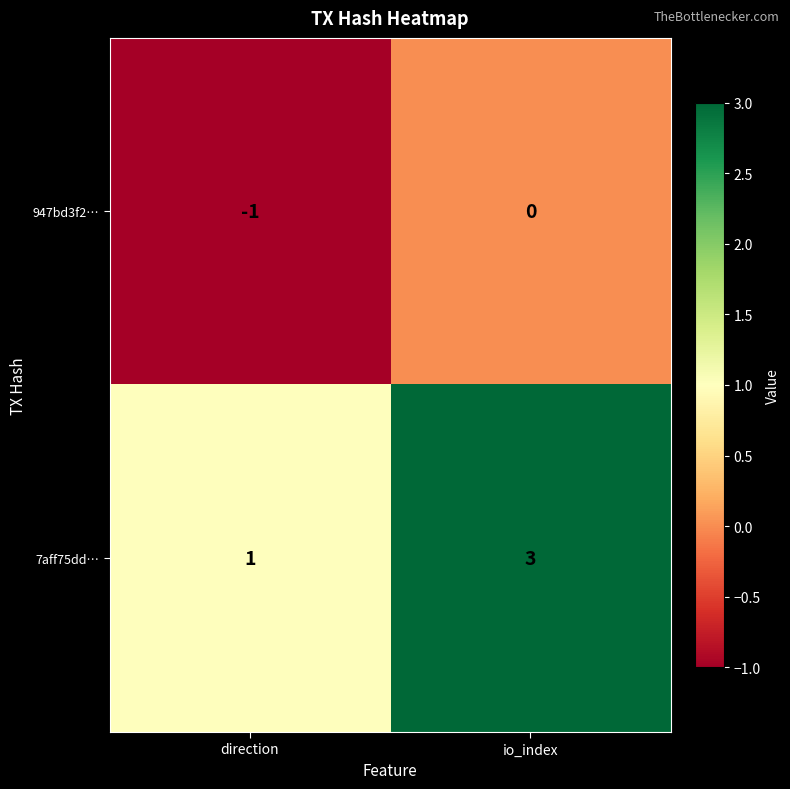

How many series are shown in this chart?

2